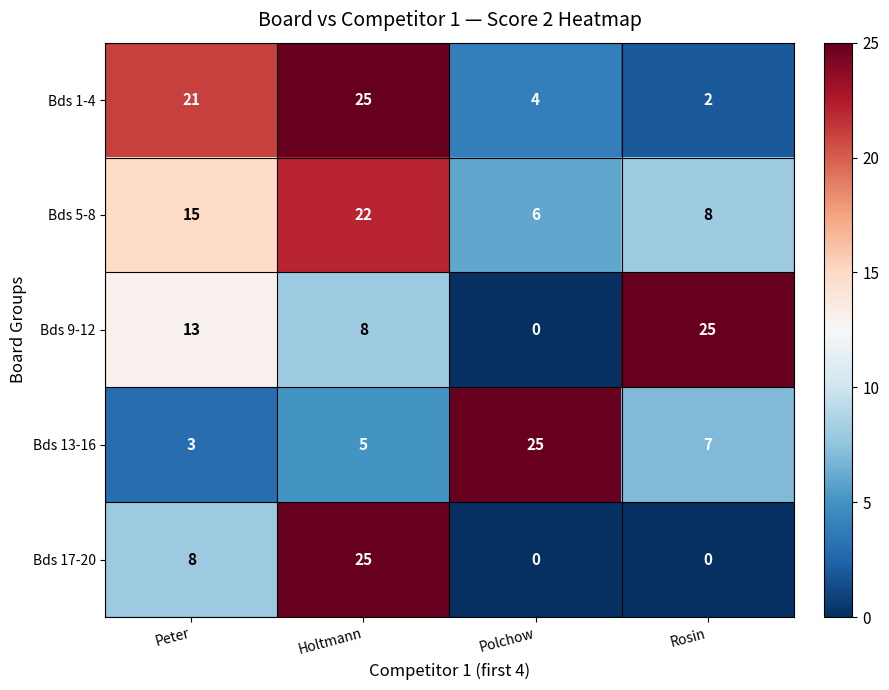

Which series changed the most between Holtmann and Rosin?

Bds 17-20